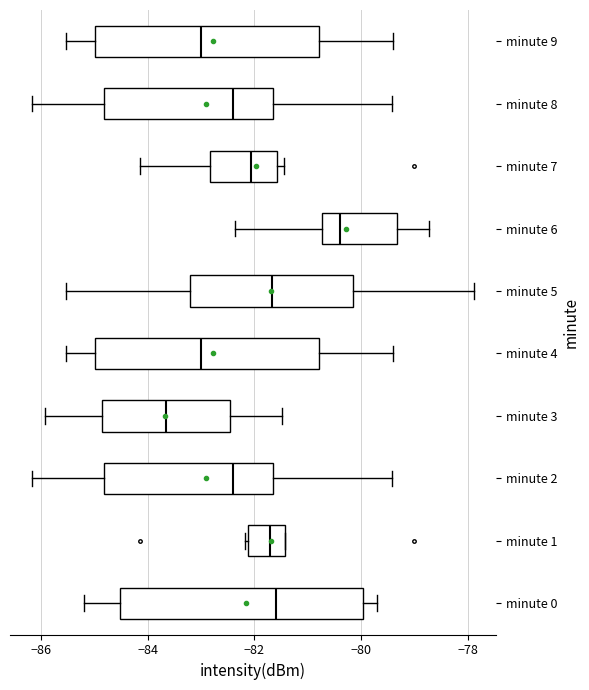

Reading bottom to top, read every box against the x-axis: the position of its median line, the range the box covers, and the ends of its whiskers. The values are not printed on the chart, so give them approximately, as read against the axis.

minute 0: median -81.6, box -84.6 to -80.0, whiskers -85.2 to -79.6
minute 1: median -81.8, box -82.2 to -81.4, whiskers -82.2 to -81.4
minute 2: median -82.4, box -84.8 to -81.6, whiskers -86.2 to -79.4
minute 3: median -83.6, box -84.8 to -82.4, whiskers -86.0 to -81.4
minute 4: median -83.0, box -85.0 to -80.8, whiskers -85.6 to -79.4
minute 5: median -81.6, box -83.2 to -80.2, whiskers -85.6 to -77.8
minute 6: median -80.4, box -80.8 to -79.4, whiskers -82.4 to -78.8
minute 7: median -82.0, box -82.8 to -81.6, whiskers -84.2 to -81.4
minute 8: median -82.4, box -84.8 to -81.6, whiskers -86.2 to -79.4
minute 9: median -83.0, box -85.0 to -80.8, whiskers -85.6 to -79.4